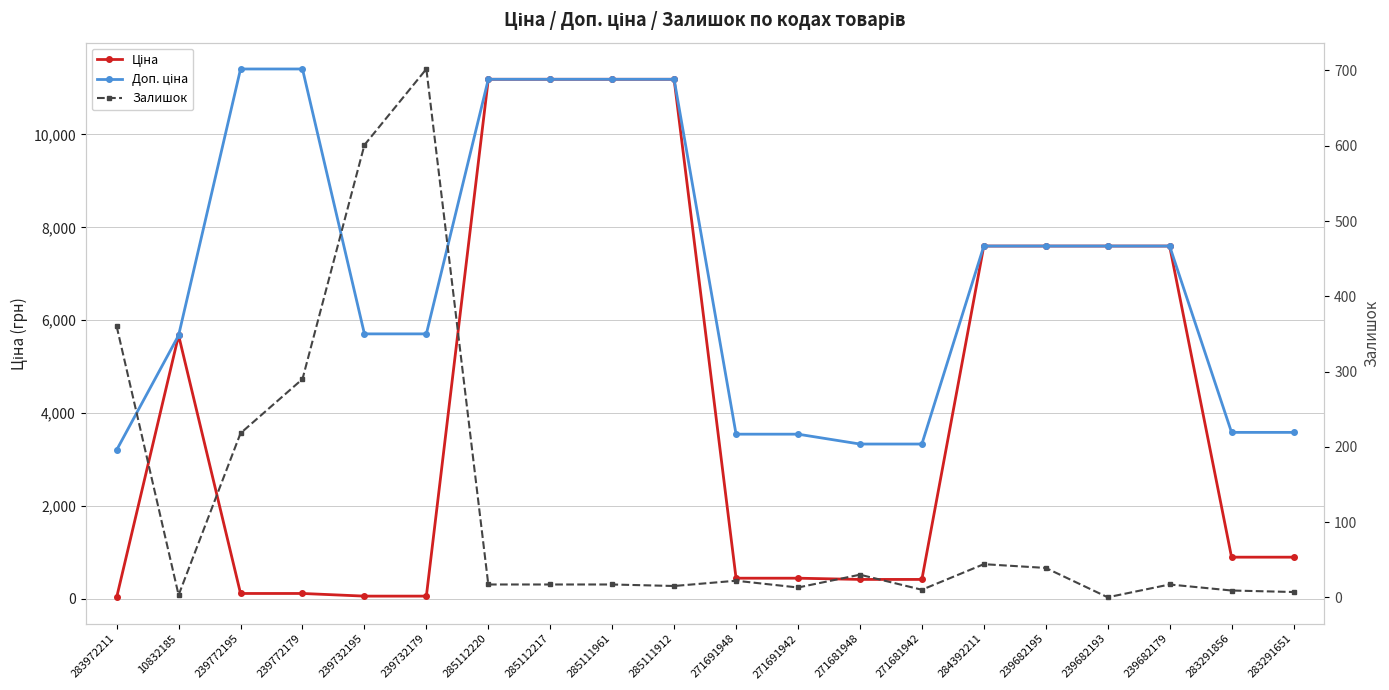

Reading left to right, list all the values displayed in this chart.

Ціна: 283972211=32.0	10832185=5673.8	239772195=114.1	239772179=114.1	239732195=57.0	239732179=57.0	285112220=11188.2	285112217=11188.2	285111961=11188.2	285111912=11188.2	271691948=443.1	271691942=443.1	271681948=416.6	271681942=416.6	284392211=7596.5	239682195=7596.5	239682193=7596.5	239682179=7596.5	283291856=895.9	283291651=895.9
Доп. ціна: 283972211=3205.0	10832185=5673.8	239772195=11410.0	239772179=11410.0	239732195=5705.0	239732179=5705.0	285112220=11188.2	285112217=11188.2	285111961=11188.2	285111912=11188.2	271691948=3545.0	271691942=3545.0	271681948=3332.5	271681942=3332.5	284392211=7596.5	239682195=7596.5	239682193=7596.5	239682179=7596.5	283291856=3583.6	283291651=3583.6
Залишок: 283972211=360.0	10832185=3.0	239772195=218.0	239772179=290.0	239732195=601.0	239732179=702.0	285112220=17.0	285112217=17.0	285111961=17.0	285111912=15.0	271691948=22.0	271691942=13.0	271681948=30.0	271681942=10.0	284392211=44.0	239682195=39.0	239682193=0.0	239682179=17.0	283291856=9.0	283291651=7.0